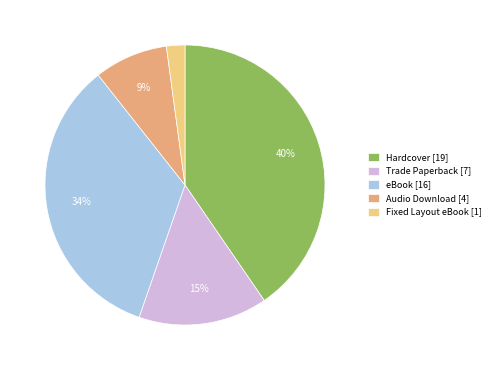

What is the smallest slice in the pie chart?

Fixed Layout eBook